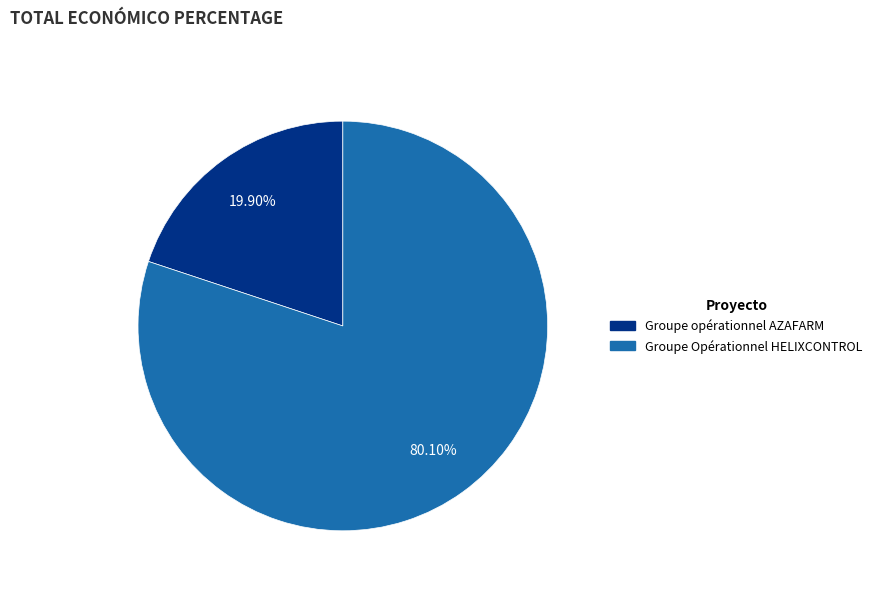

Between Groupe opérationnel AZAFARM and Groupe Opérationnel HELIXCONTROL, which is larger?

Groupe Opérationnel HELIXCONTROL